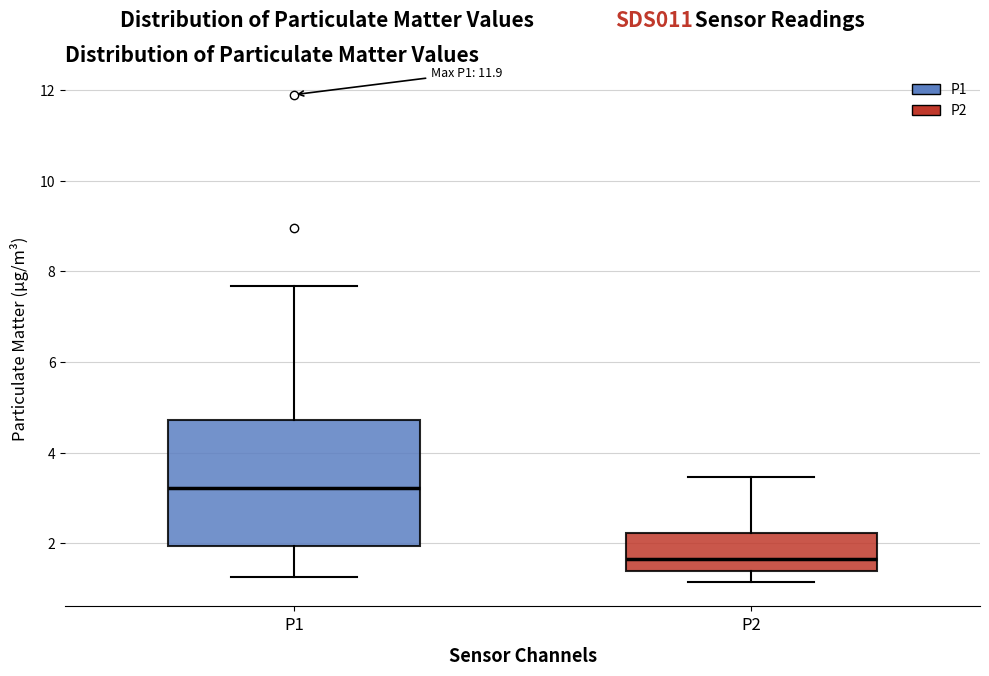

Where is the upper edge of the box for P1 on the y-axis? The values are not printed on the chart, so give them approximately, as read against the axis.

4.8